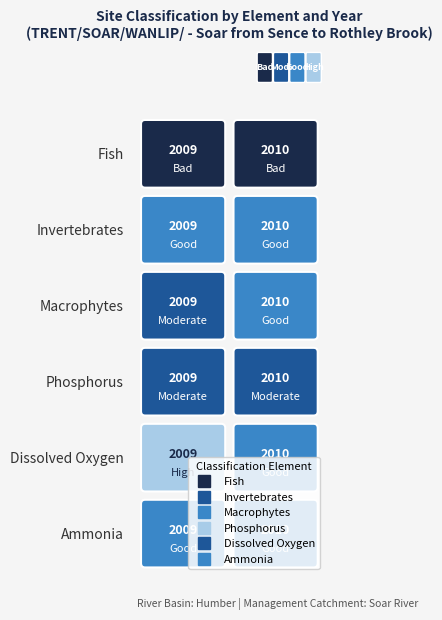

How many data points in Invertebrates are less than 2010?

1